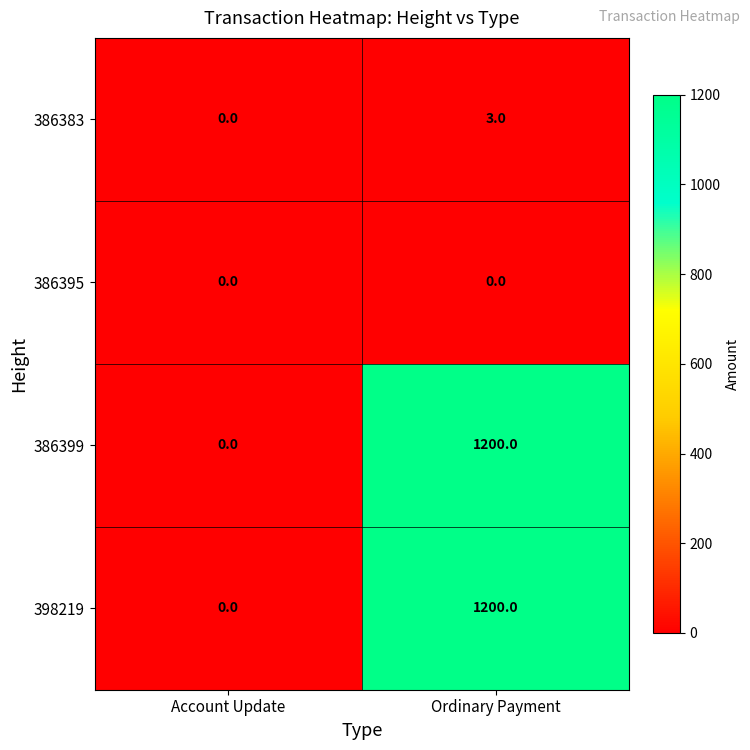

At which label is 398219 closest to 600?

Account Update